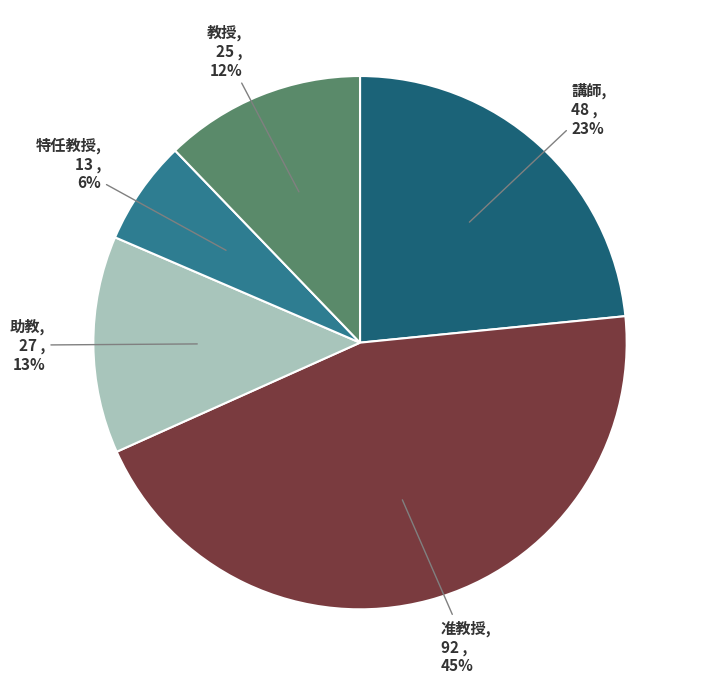

Count the number of slices in the pie.

5